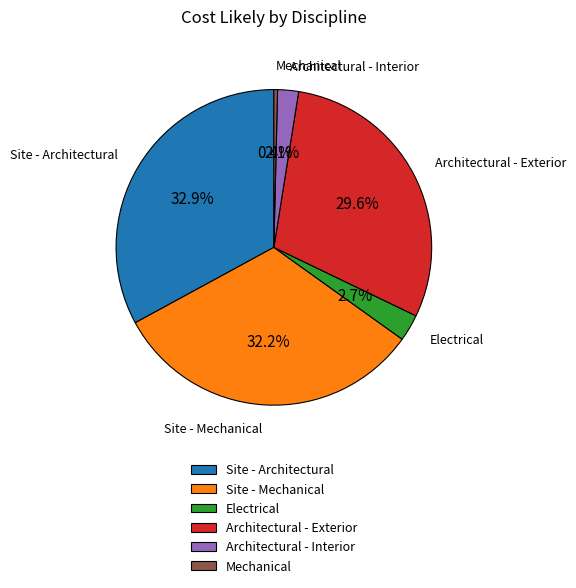

Do Electrical and Site - Architectural together represent more than half of the pie?

No